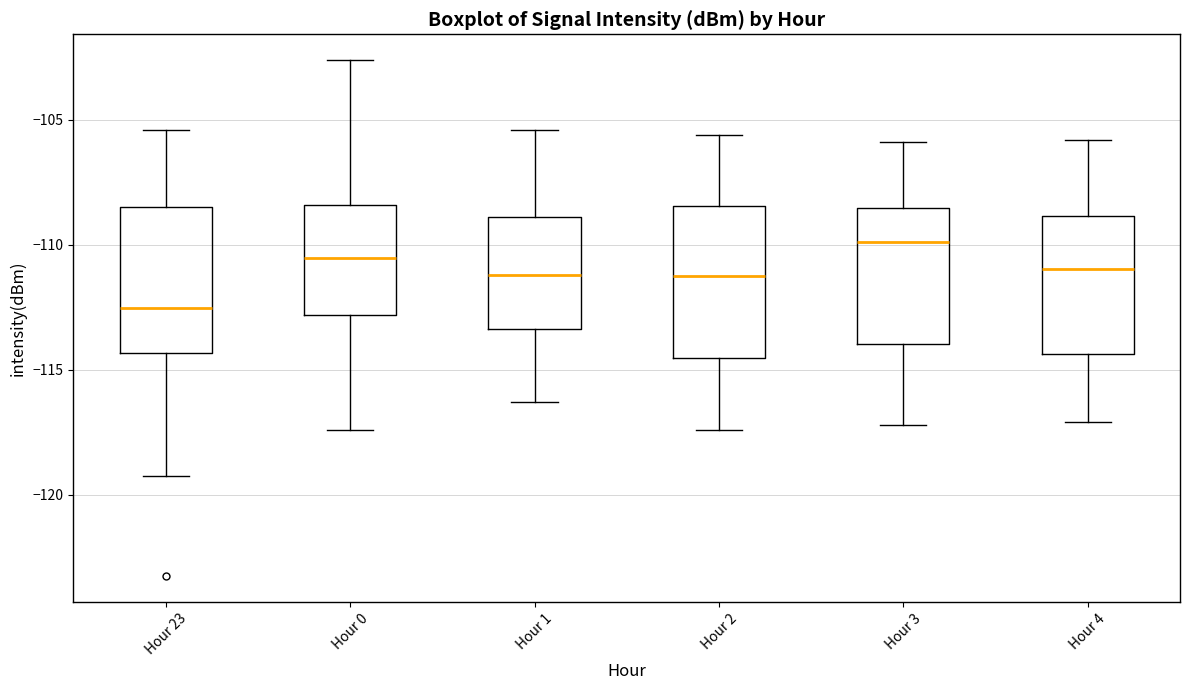

Which box's median line is the highest?

Hour 3